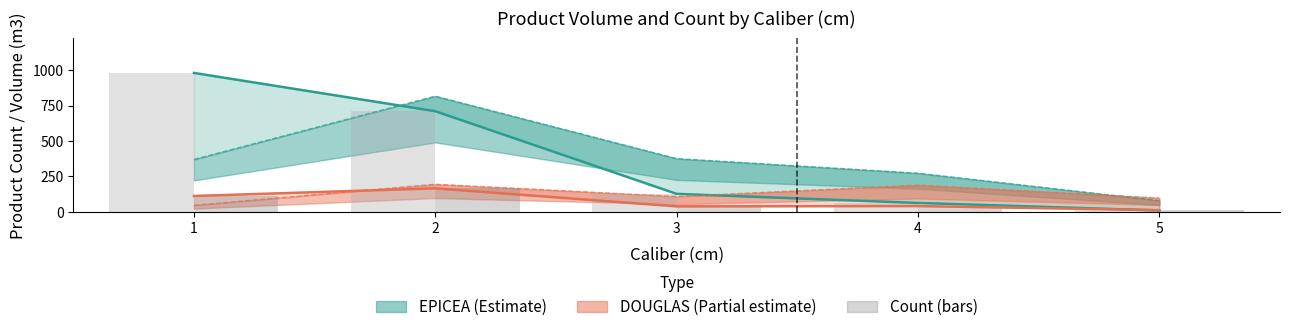

What is the value of the DOUGLAS bars bar at the 5th from the left?

12